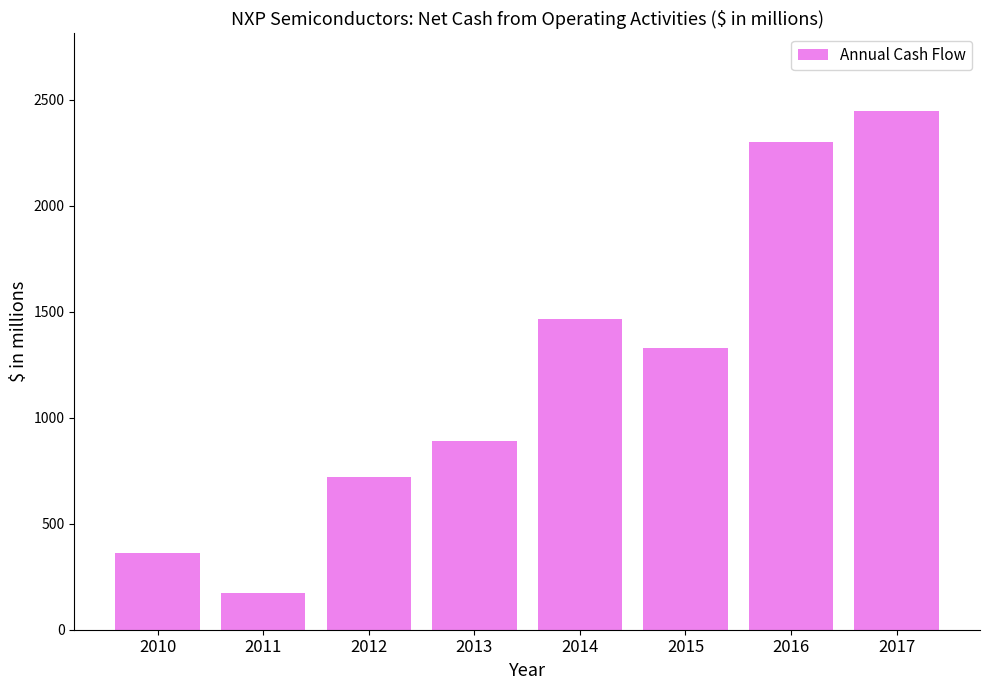

Which label corresponds to the smallest value in the chart?

2011